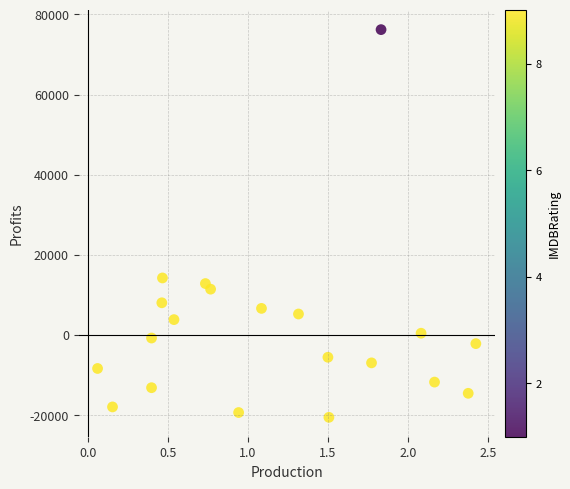

What is the range of Y values (max minus min)?

96800